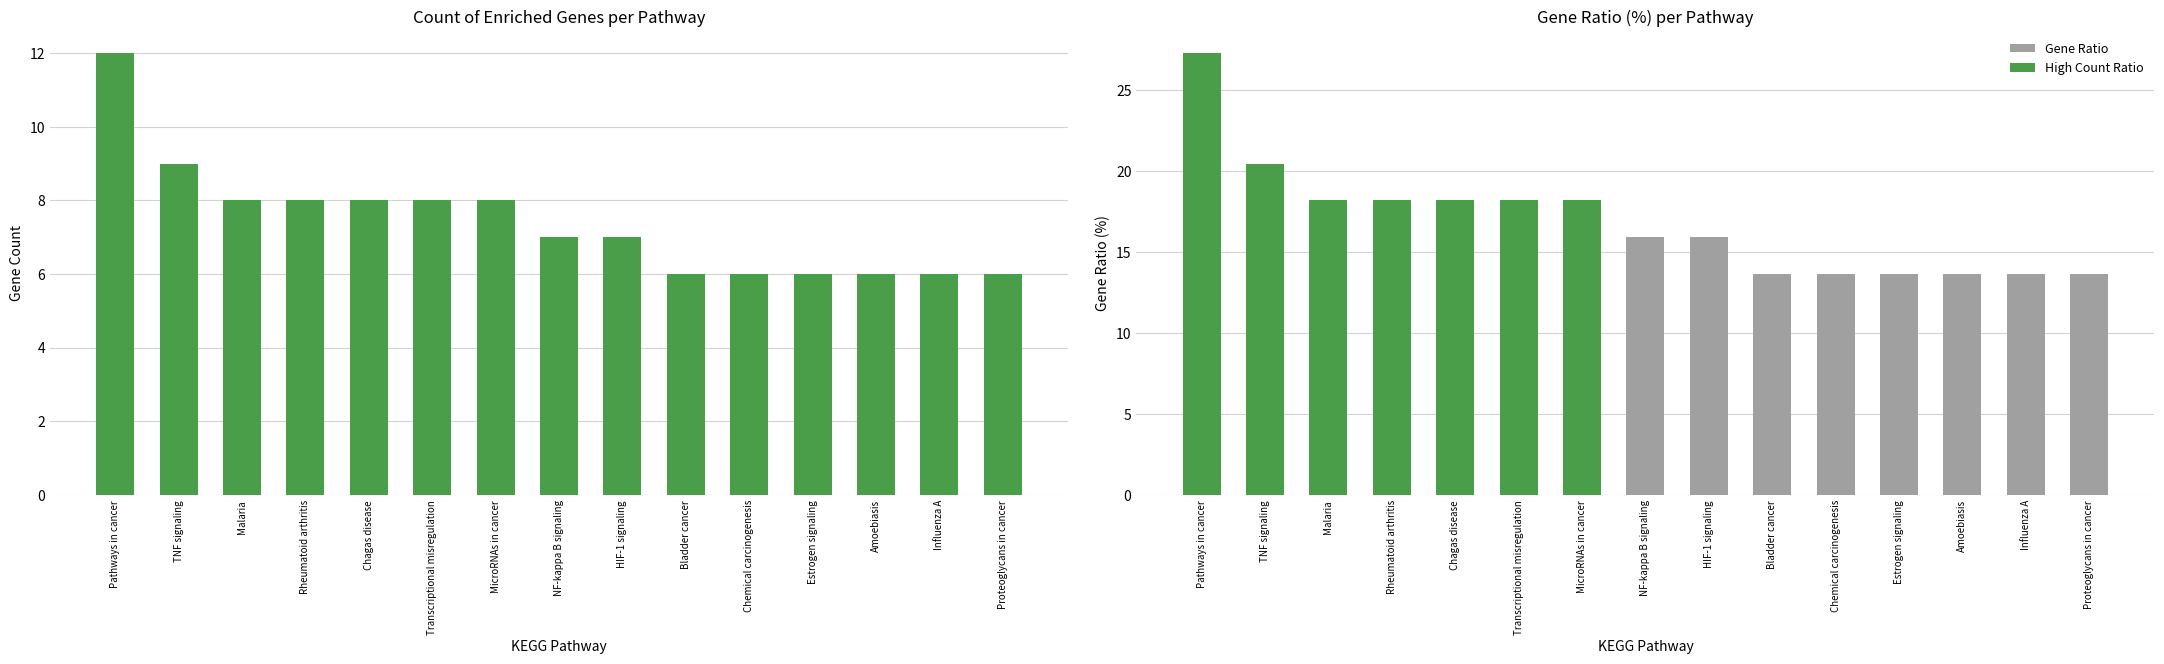

Reading left to right, list all the values displayed in this chart.

Count: 12.0	9.0	8.0	8.0	8.0	8.0	8.0	7.0	7.0	6.0	6.0	6.0	6.0	6.0	6.0
Gene Ratio: 27.3	20.4	18.2	18.2	18.2	18.2	18.2	15.9	15.9	13.6	13.6	13.6	13.6	13.6	13.6
High Count Ratio: 27.3	20.4	18.2	18.2	18.2	18.2	18.2	0.0	0.0	0.0	0.0	0.0	0.0	0.0	0.0